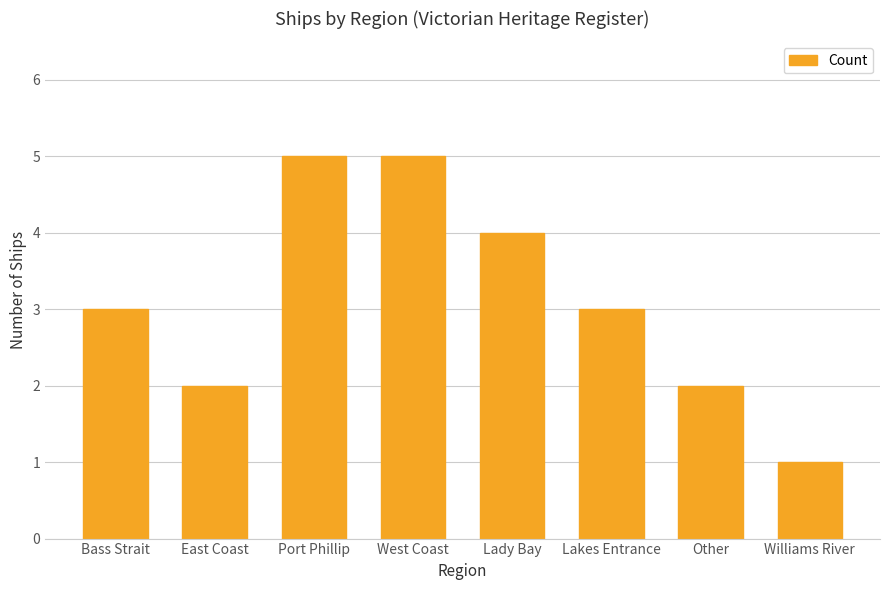

What is the change in value from Port Phillip to Lakes Entrance?

-2